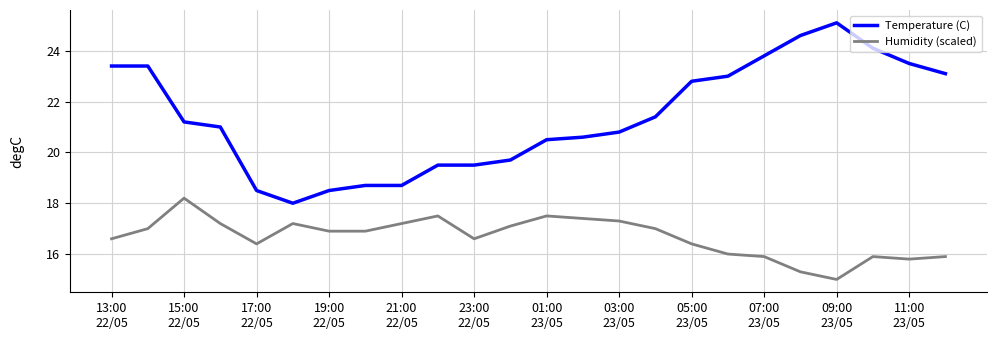

List the series in order of their overall mean, highest first.

Temperature (C), Humidity (scaled)